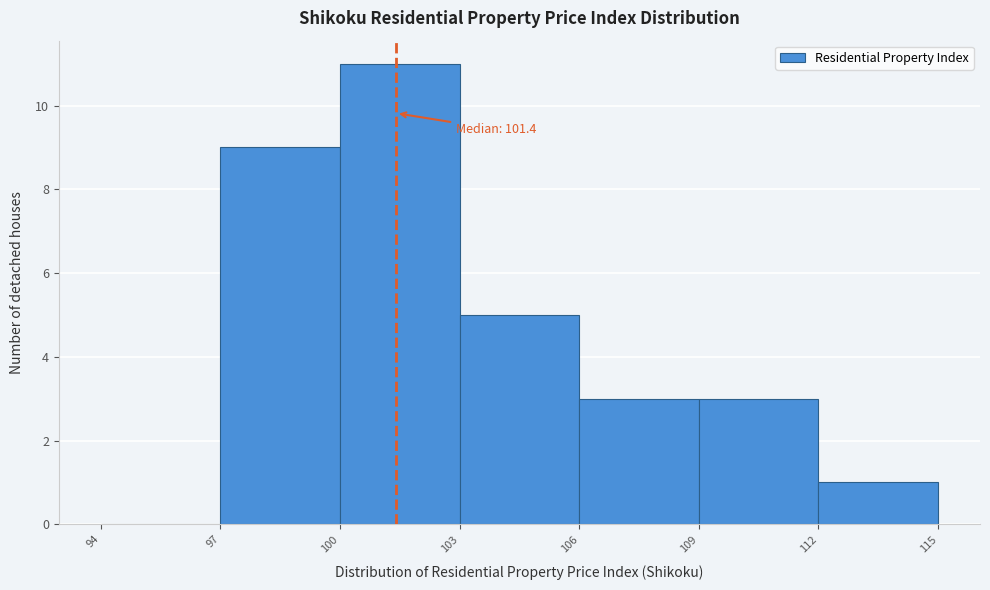

Which range on the x-axis has the tallest bar?

100 to 103